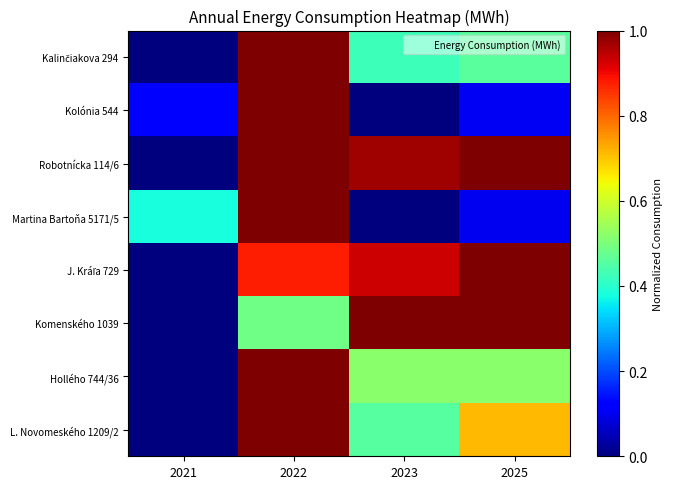

List the series in order of their peak value, highest first.

Kalinčiakova 294, Kolónia 544, Robotnícka 114/6, Martina Bartoňa 5171/5, J. Kráľa 729, Komenského 1039, Hollého 744/36, L. Novomeského 1209/2